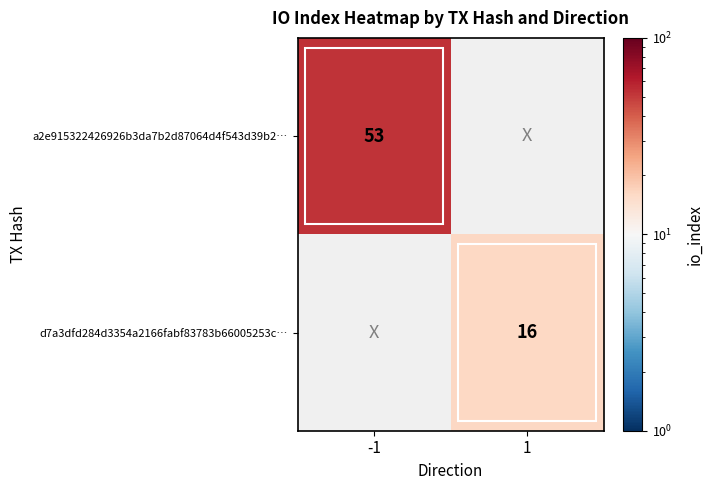

Is it true that d7a3dfd284d3354a2166fabf83783b66005253c… equals 5 at 1?

False